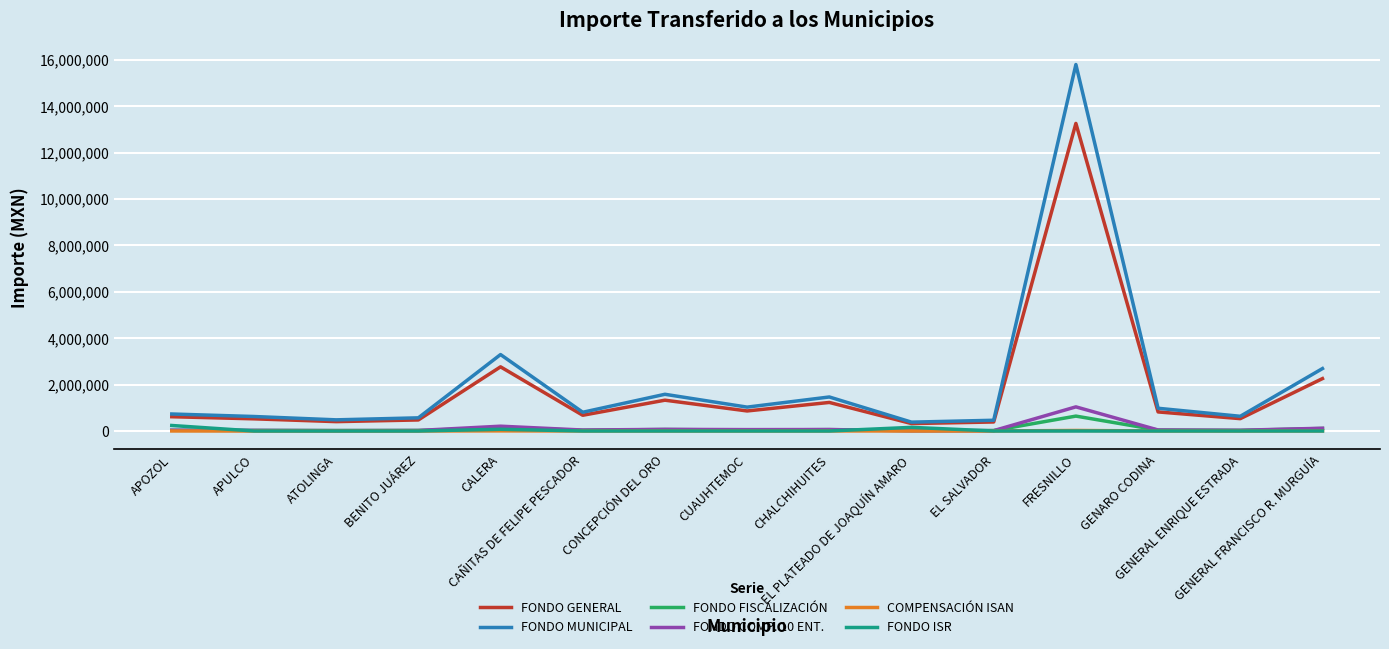

What are all the series names shown in the legend?

FONDO GENERAL, FONDO MUNICIPAL, FONDO FISCALIZACIÓN, FONDO COMP. 10 ENT., COMPENSACIÓN ISAN, FONDO ISR